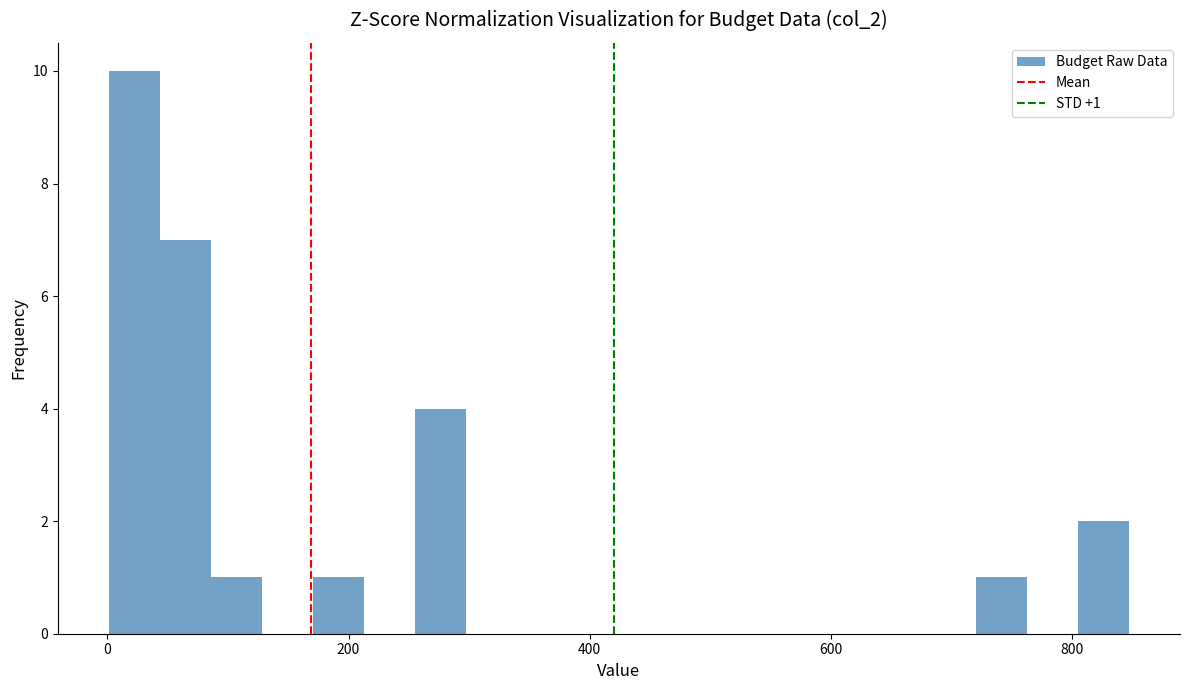

Around what value on the x-axis is the tallest bar? Give the approximate position of its centre, as read against the axis.

20